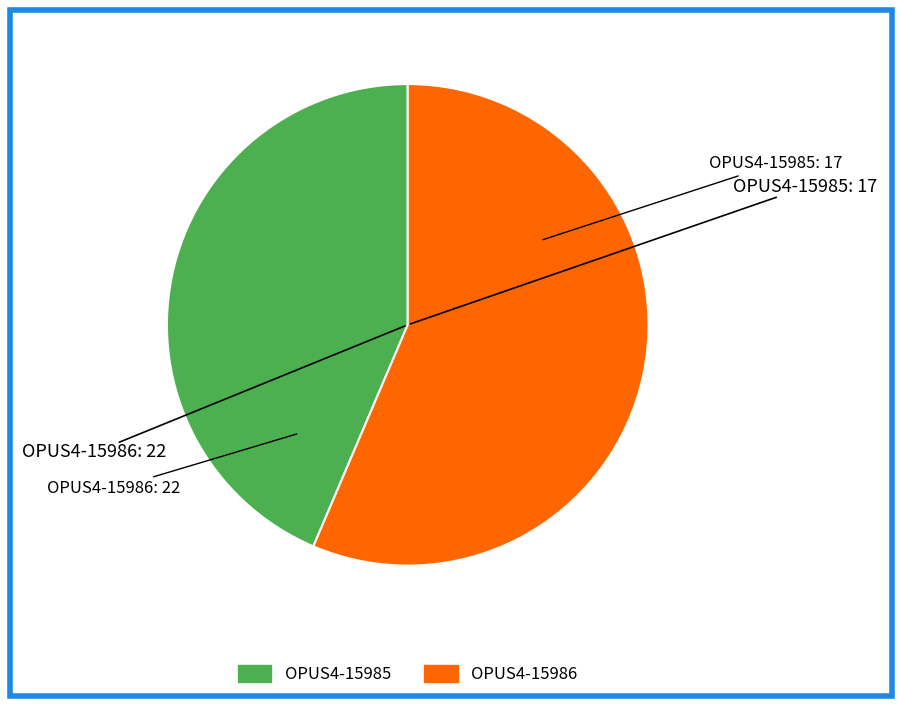

Which slice is the smallest?

OPUS4-15985